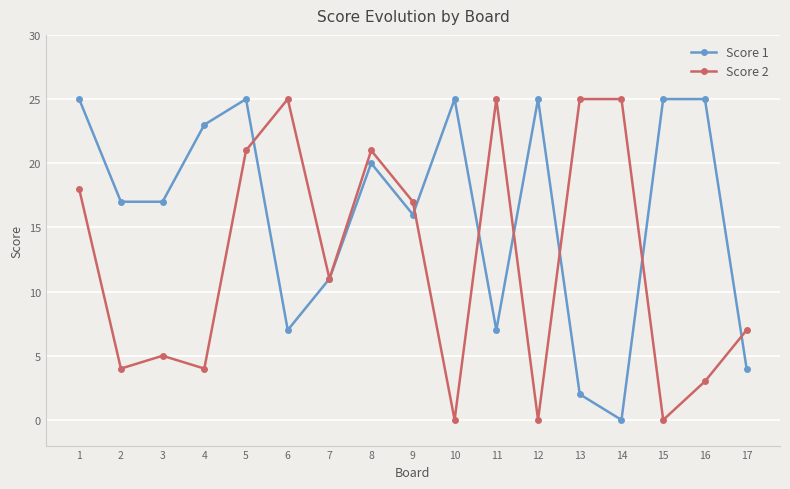

What is the sum of the Score 2 values at 1 and 8?

39